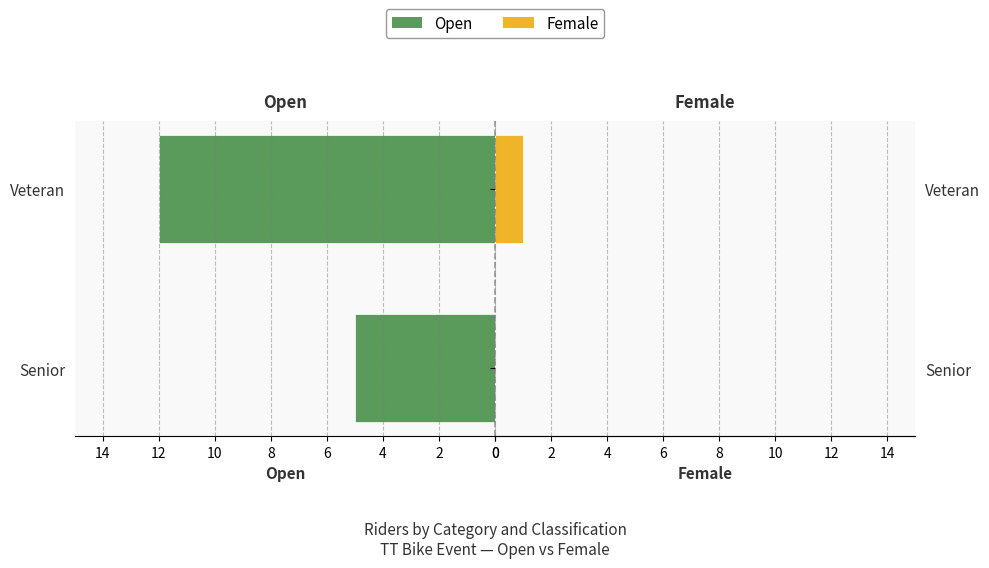

How many Female values are between 0 and 1?

2